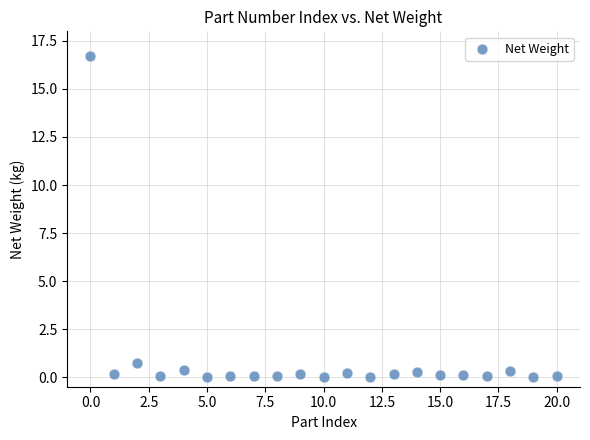

What Y value in the scatter plot is closest to 8?

0.7